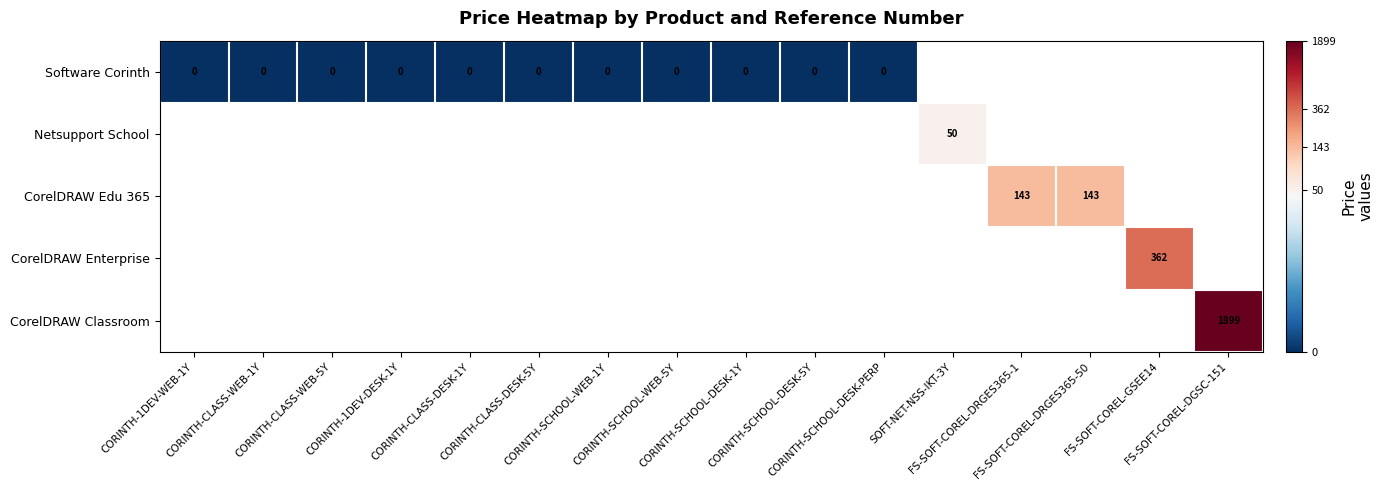

At which category does the chart reach its minimum across all series?

CORINTH-1DEV-WEB-1Y